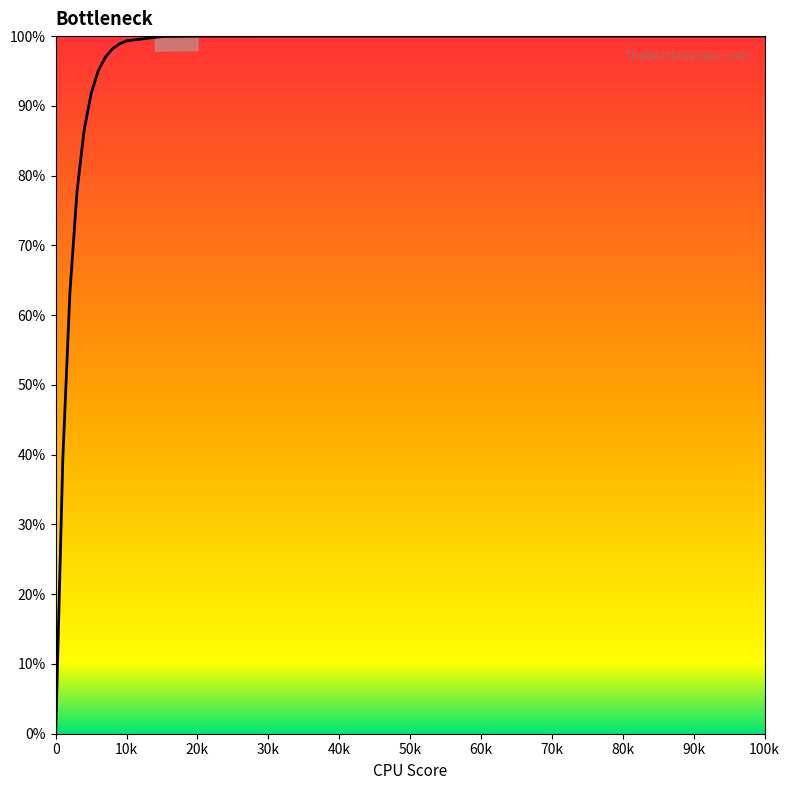

Is this an area chart (filled region under the line)?

No